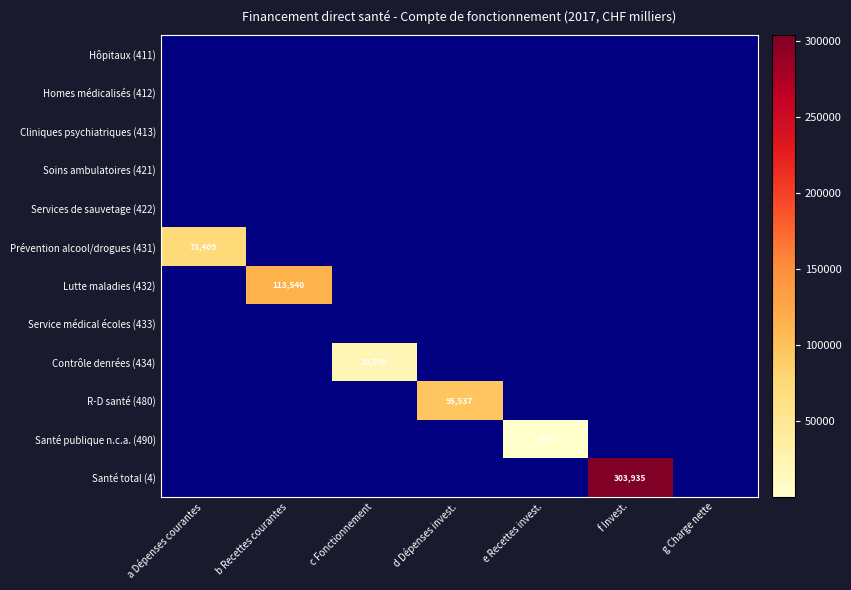

True or false: R-D santé (480) has a value of 95537 at d Dépenses invest..

True